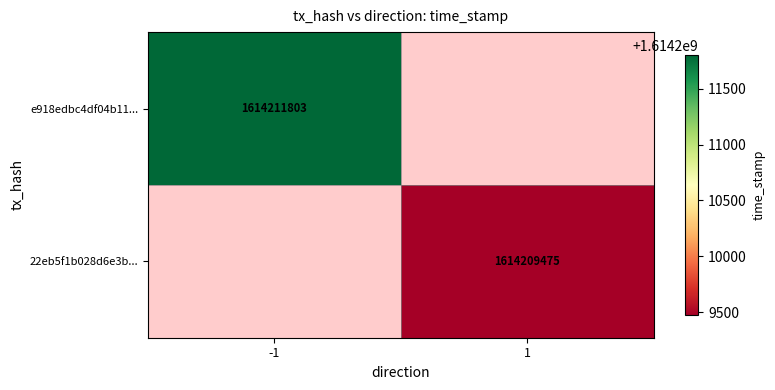

Is it true that e918edbc4df04b11... equals 1614211803 at -1?

True